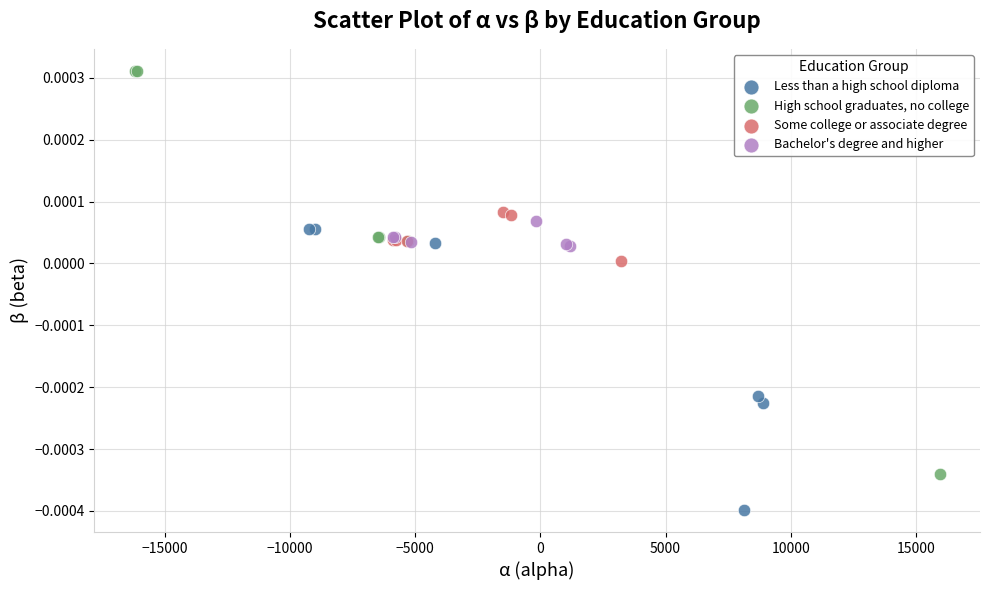

What are all the series names shown in the legend?

Less than a high school diploma, High school graduates, no college, Some college or associate degree, Bachelor's degree and higher